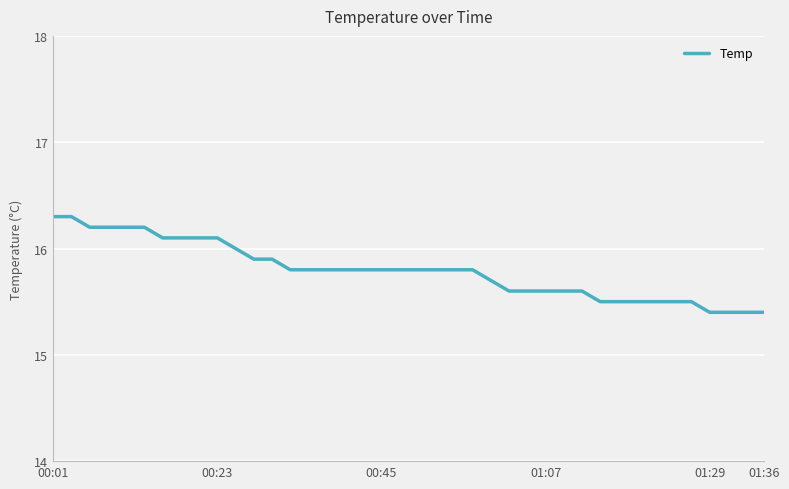

What is the smallest value displayed?

15.4